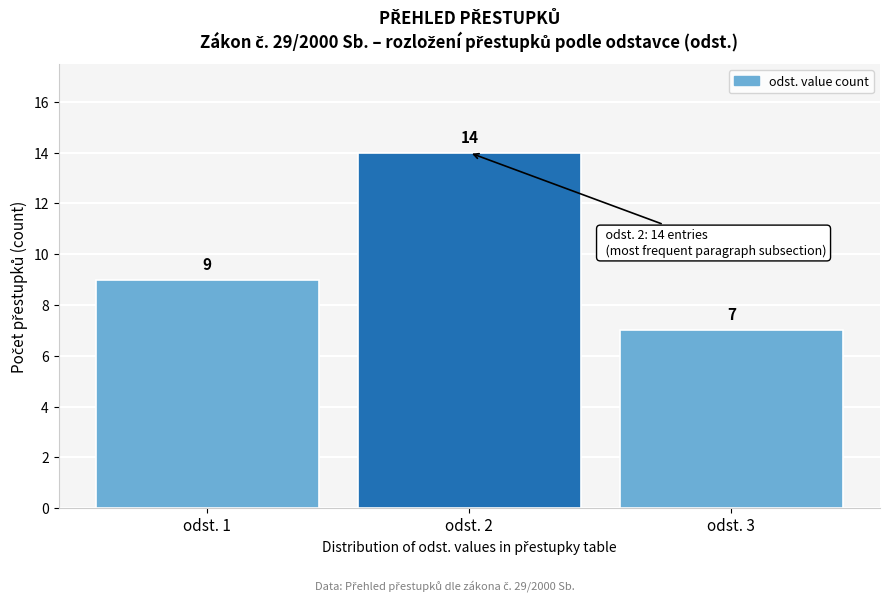

Reading left to right, list all the values displayed in this chart.

odst. 1=9	odst. 2=14	odst. 3=7